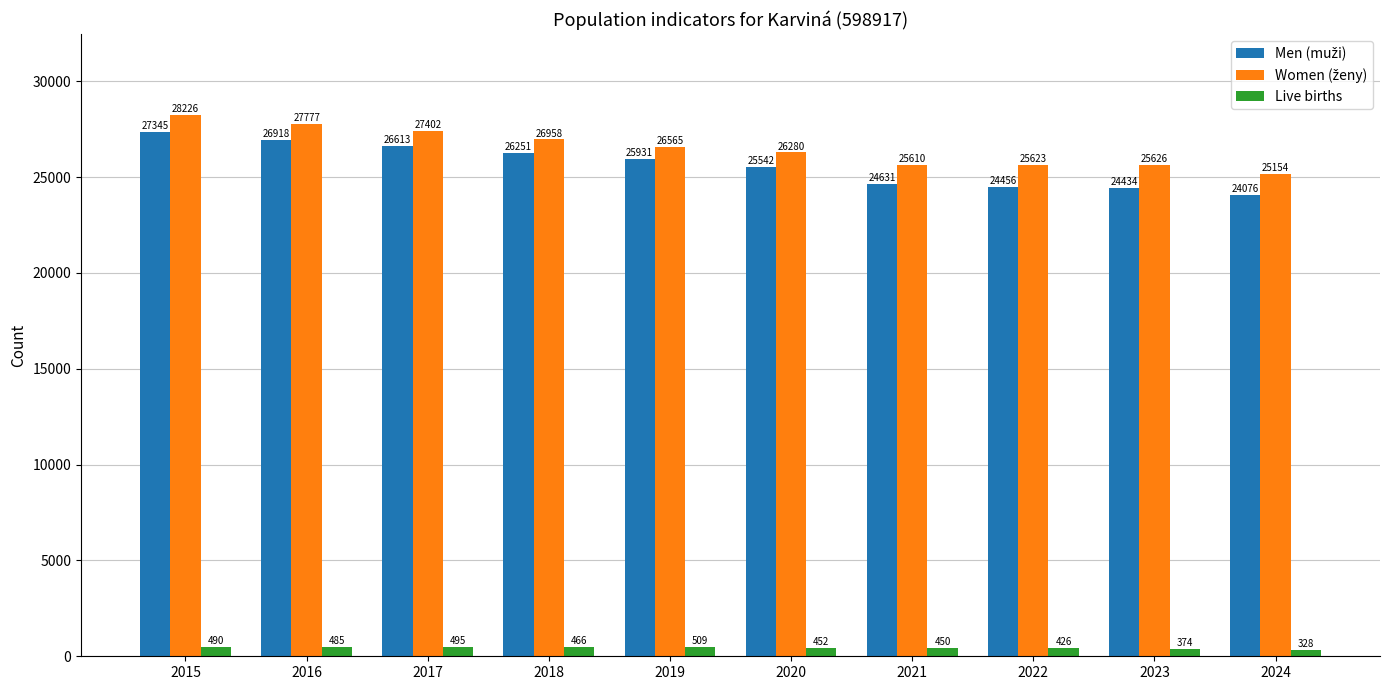

What is the sum of the Live births values at 2021 and 2019?

959